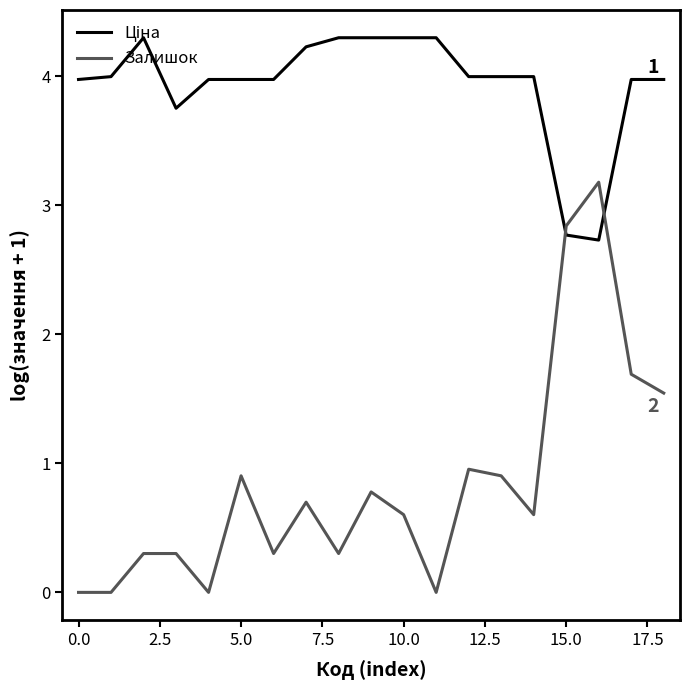

Which series has the largest range (max minus min)?

Залишок